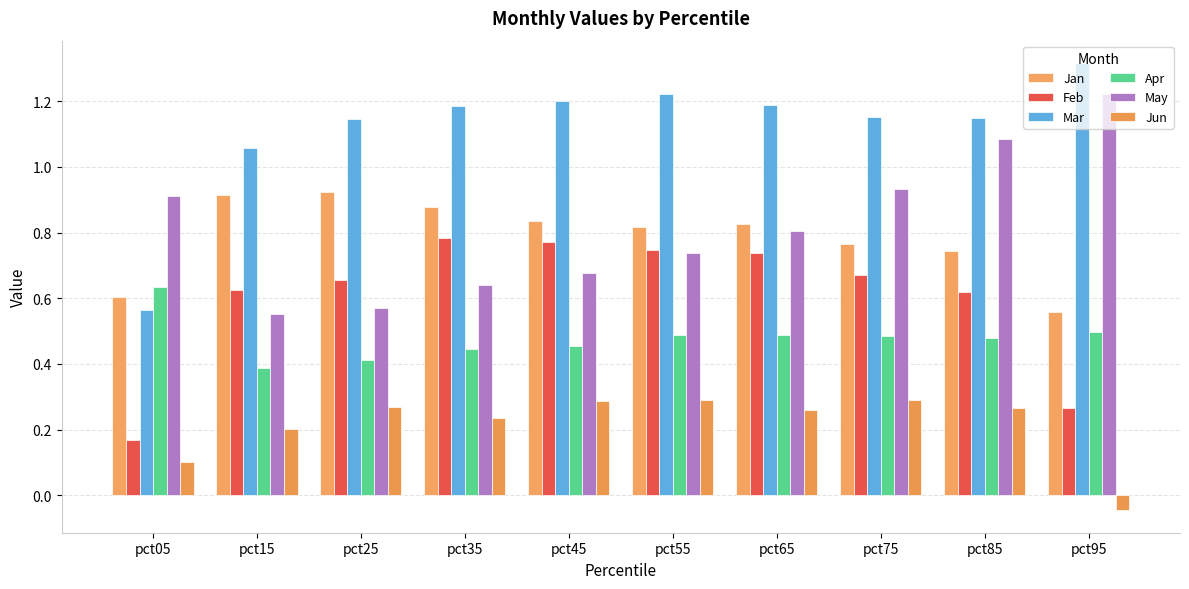

Is the value of Jan at pct95 greater than the value of Apr at pct35?

Yes